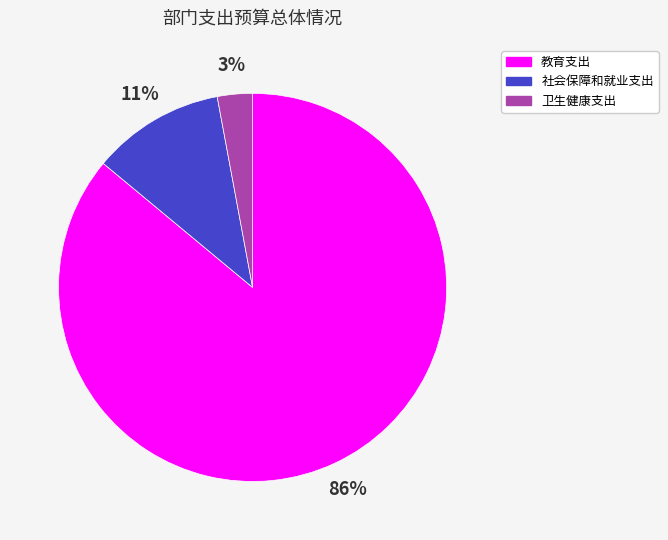

Which slice represents more than half of the pie?

教育支出